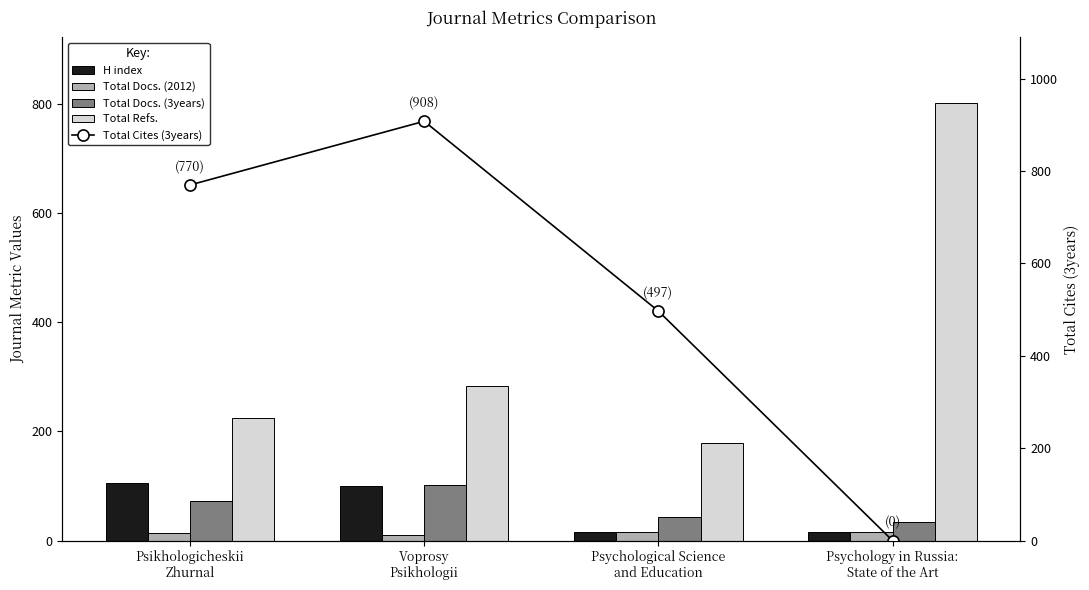

What is the sum of the Total Refs. values at Psikhologicheskii
Zhurnal and Voprosy
Psikhologii?

508